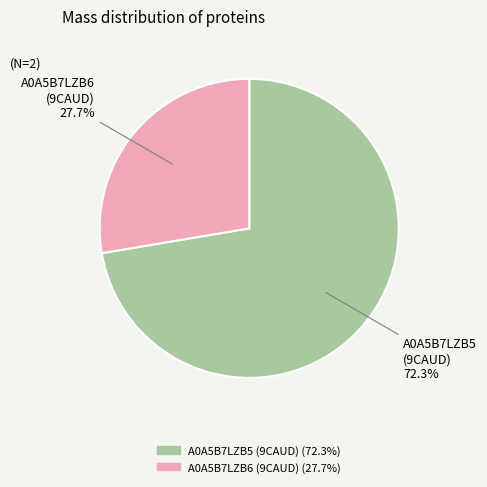

Is there a majority slice in this chart?

Yes